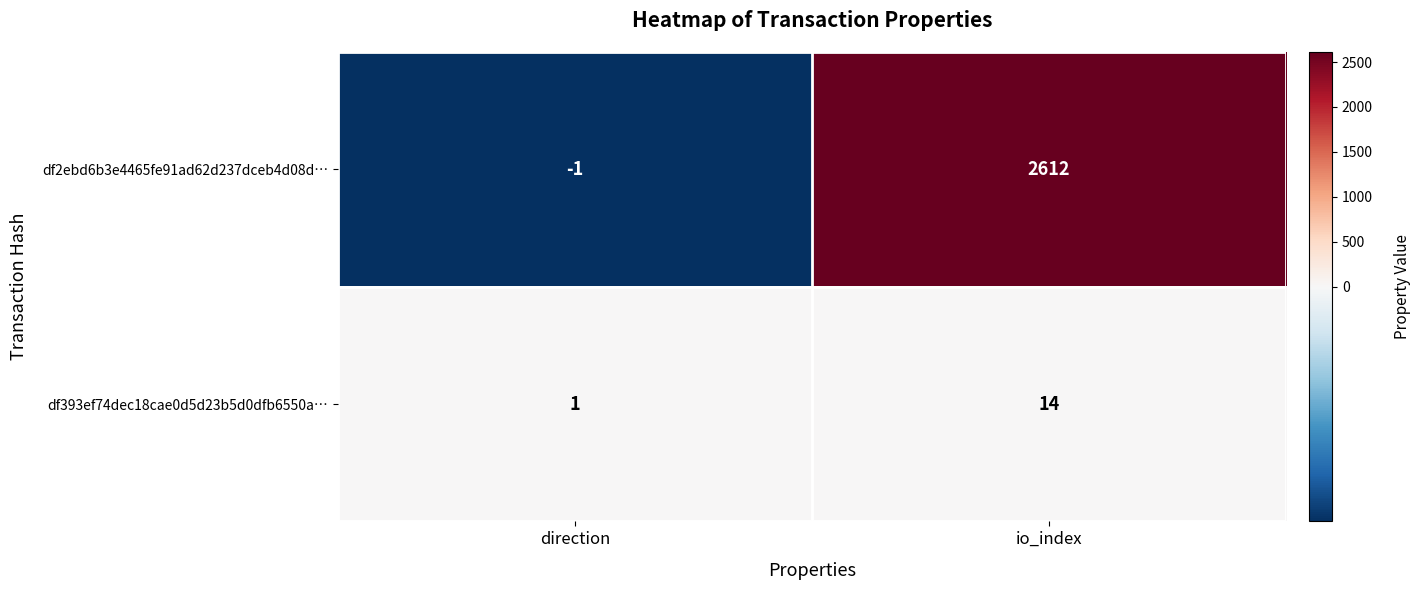

What is the average value of the df2ebd6b3e4465fe91ad62d237dceb4d08d… series?

1306